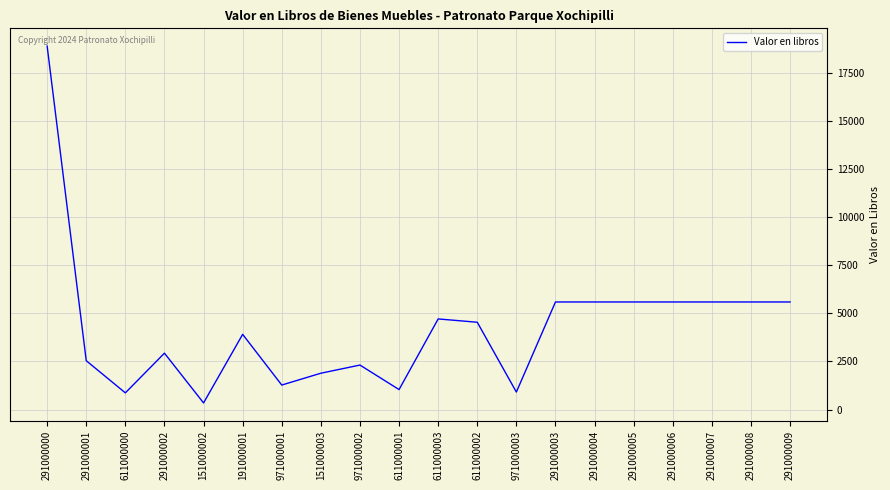

Approximately how many times larger is the value at 611000000 compared to 151000002?

2.5